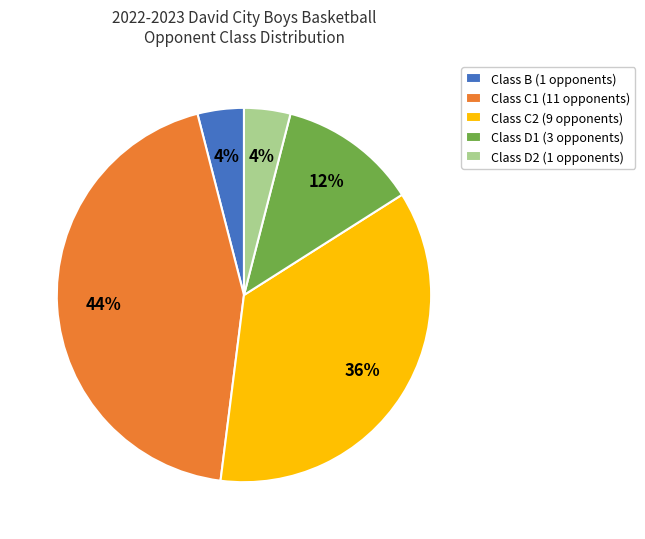

Is the sum of Class C1 (11 opponents) and Class D1 (3 opponents) greater than half?

Yes